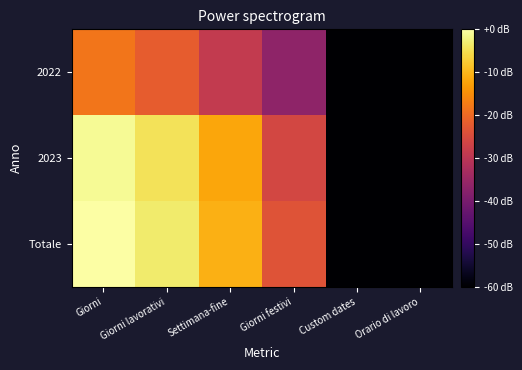

Reading left to right, transcribe all the data shown in this chart.

2022: Giorni=-18.1	Giorni lavorativi=-21.9	Settimana-fine=-28.8	Giorni festivi=-36.7	Custom dates=-60.0	Orario di lavoro=-60.0
2023: Giorni=-1.2	Giorni lavorativi=-4.6	Settimana-fine=-11.9	Giorni festivi=-25.8	Custom dates=-60.0	Orario di lavoro=-60.0
Totale: Giorni=0.0	Giorni lavorativi=-3.5	Settimana-fine=-10.7	Giorni festivi=-23.6	Custom dates=-60.0	Orario di lavoro=-60.0